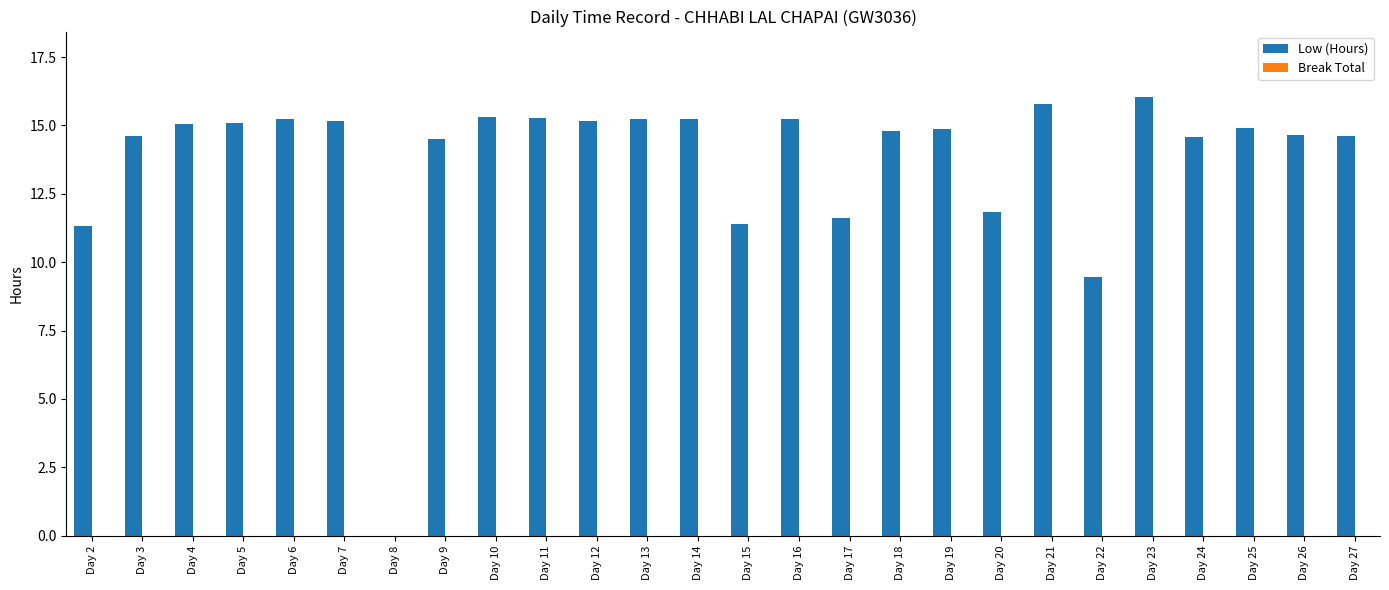

Where does the data first go above 14?

Day 3